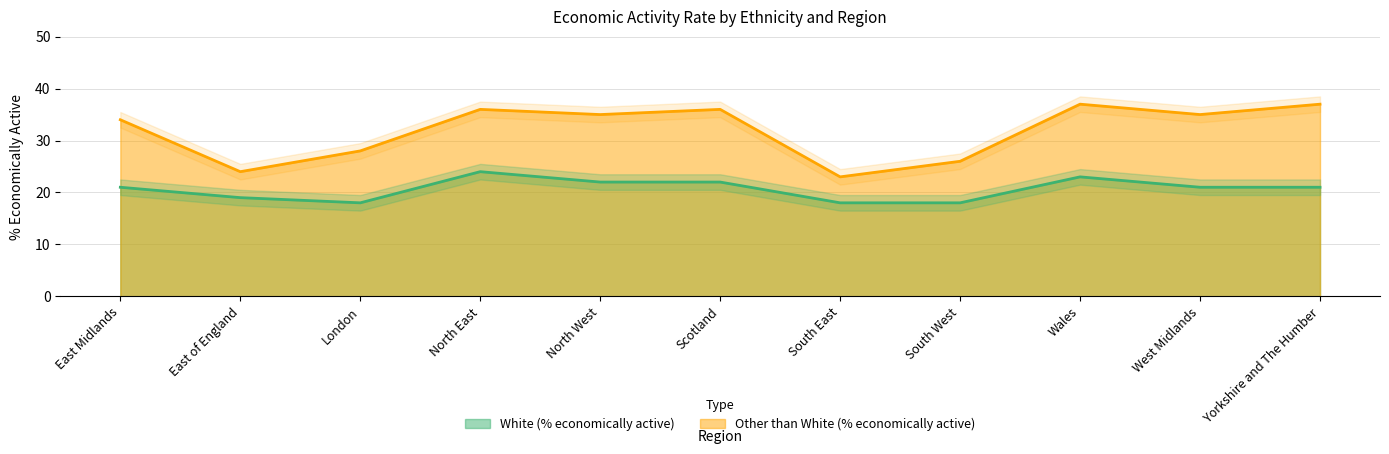

Count the number of categories in the chart.

11